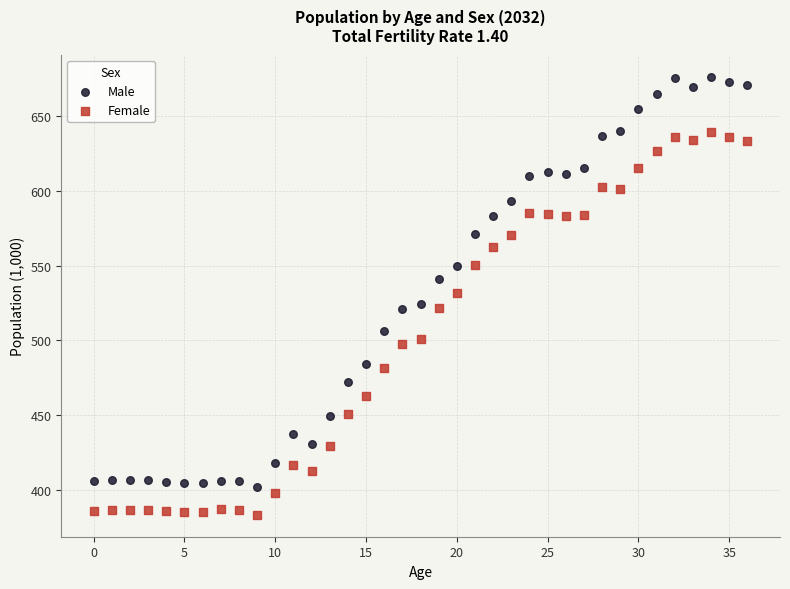

In the Female series, what Y value is closest to 511?

500.9